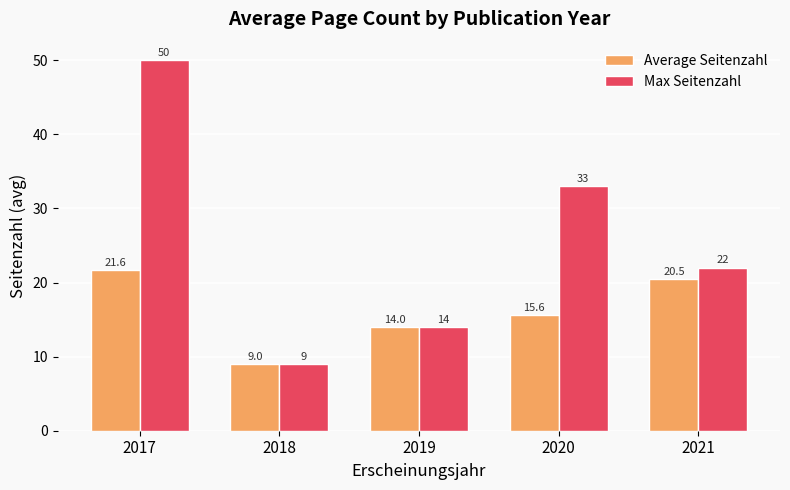

Reading left to right, what are all the values shown in this chart?

Average Seitenzahl: 21.6	9.0	14.0	15.6	20.5
Max Seitenzahl: 50.0	9.0	14.0	33.0	22.0